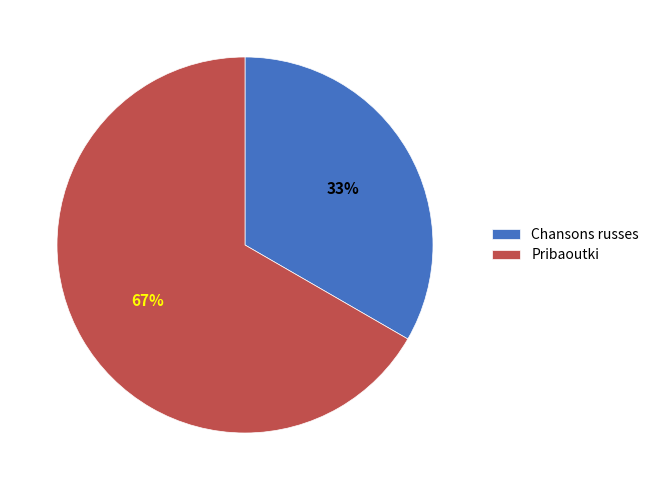

Which slice is the largest?

Pribaoutki